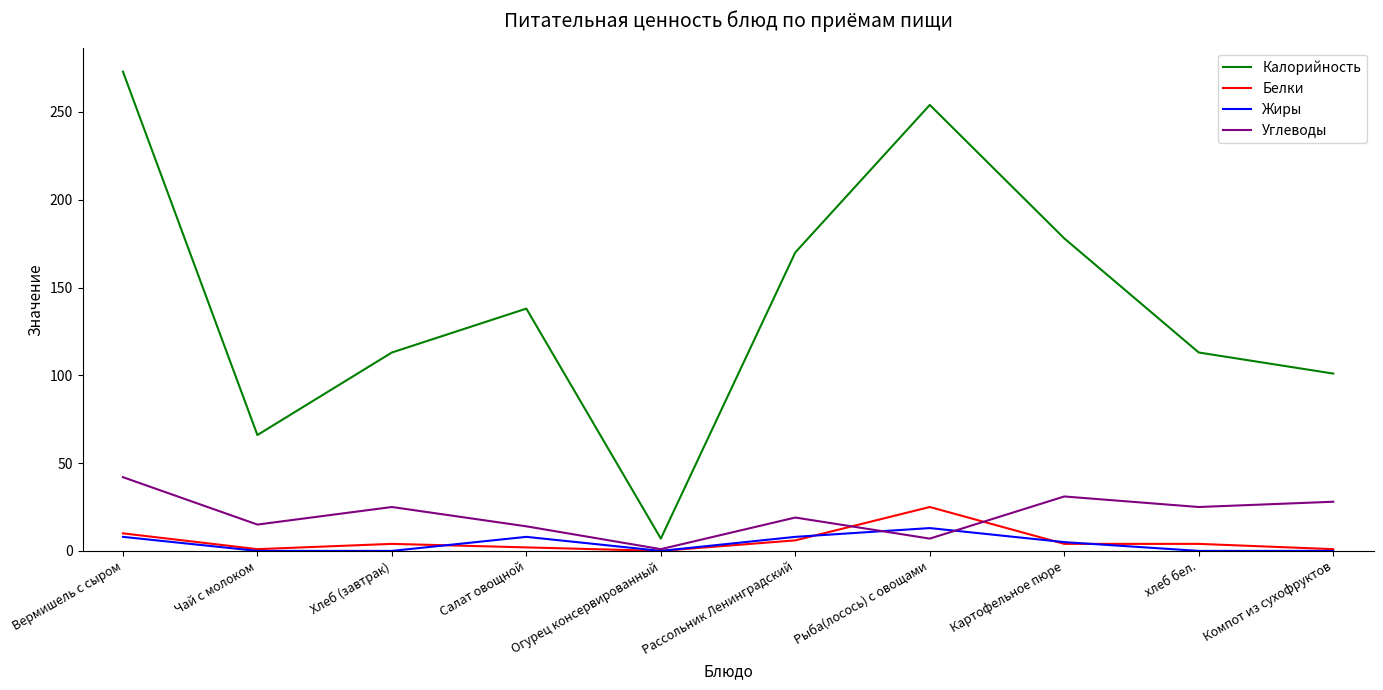

True or false: Калорийность and Углеводы intersect in this chart.

False